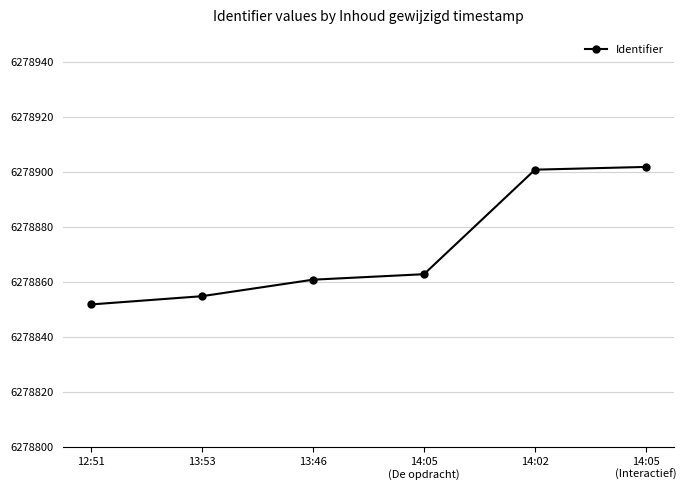

Reading left to right, list all the values displayed in this chart.

12:51=6278852	13:53=6278855	13:46=6278861	14:05
(De opdracht)=6278863	14:02=6278901	14:05
(Interactief)=6278902